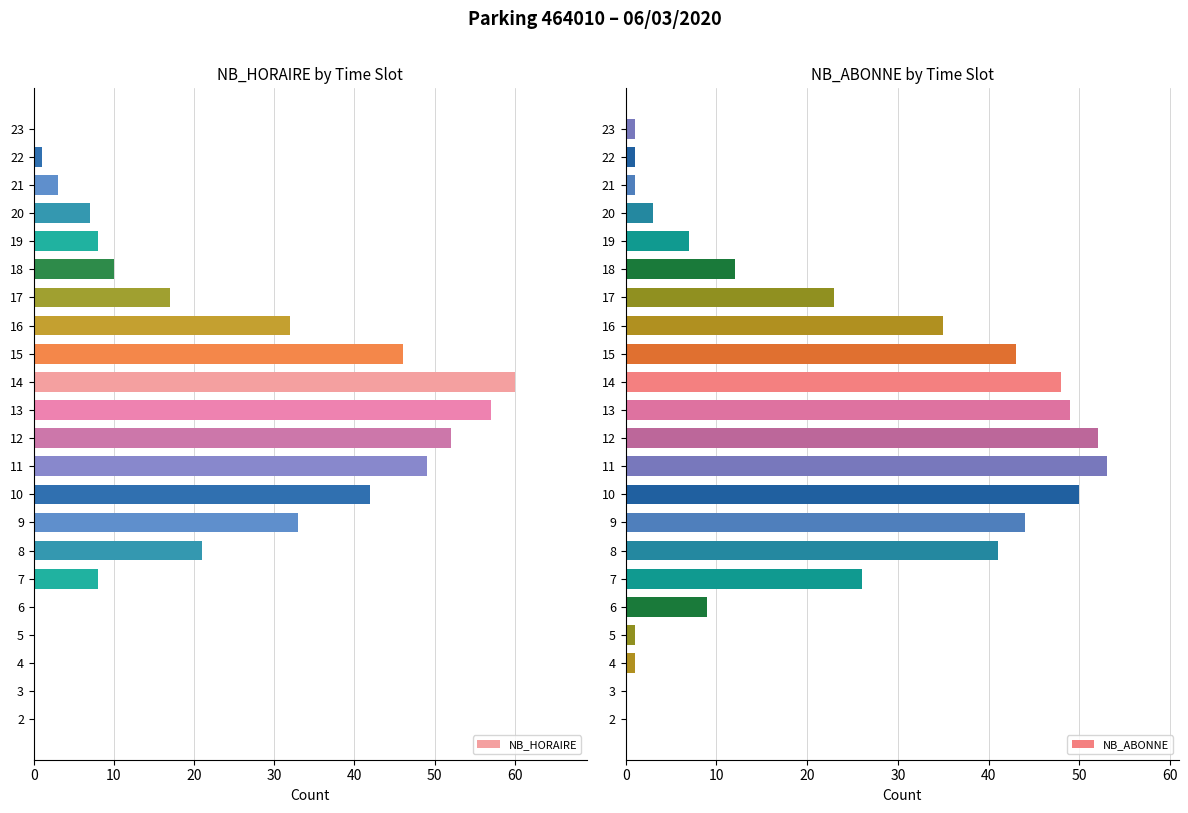

The value of NB_ABONNE at 11 is 83. True or false?

False